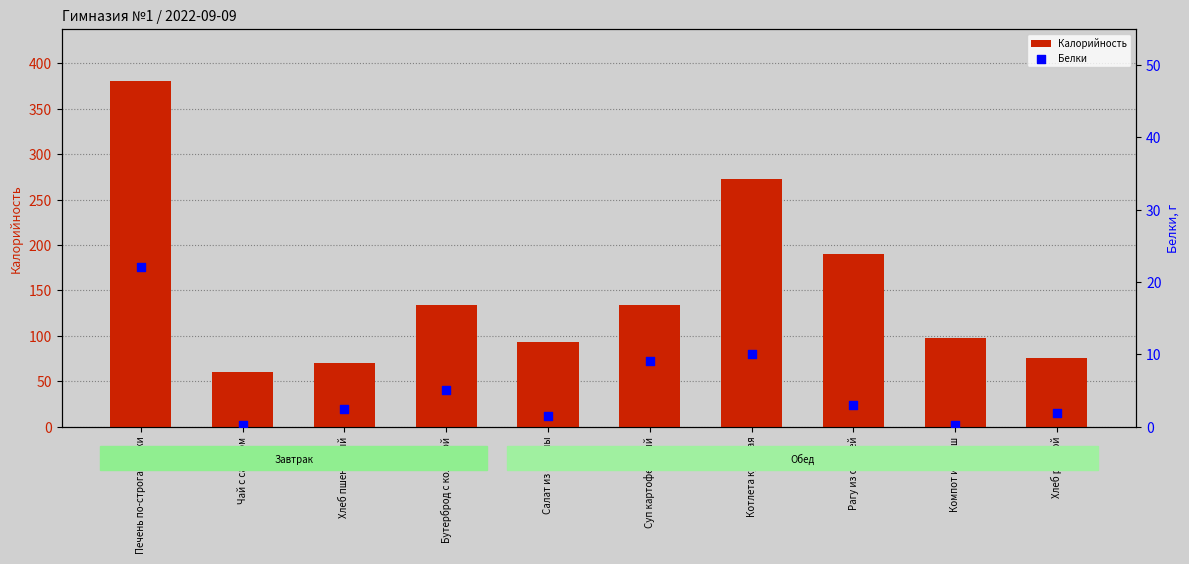

Which series contains the highest Y value?

Калорийность